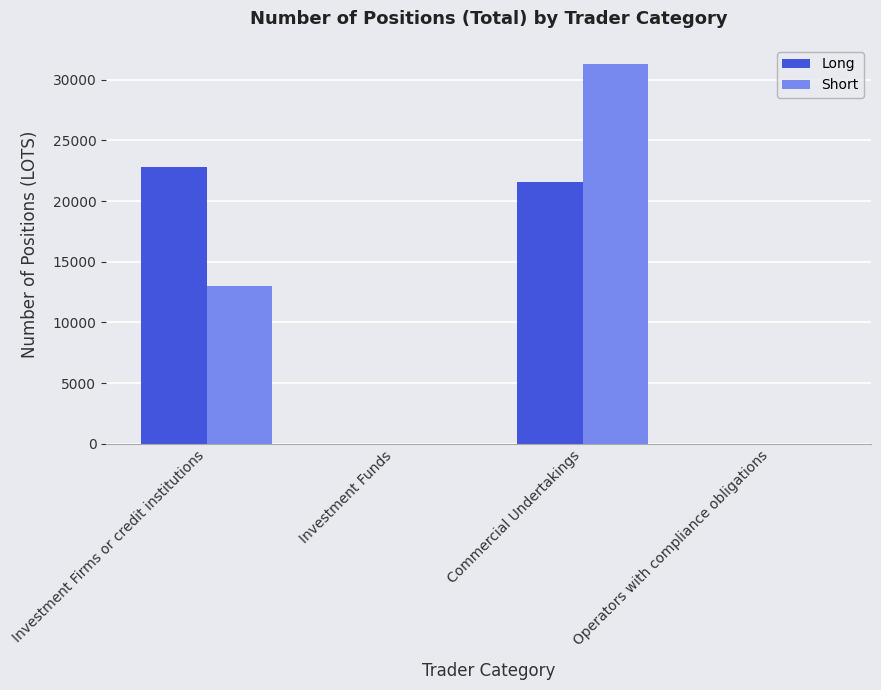

At which category is the sum across all series the highest?

Commercial Undertakings